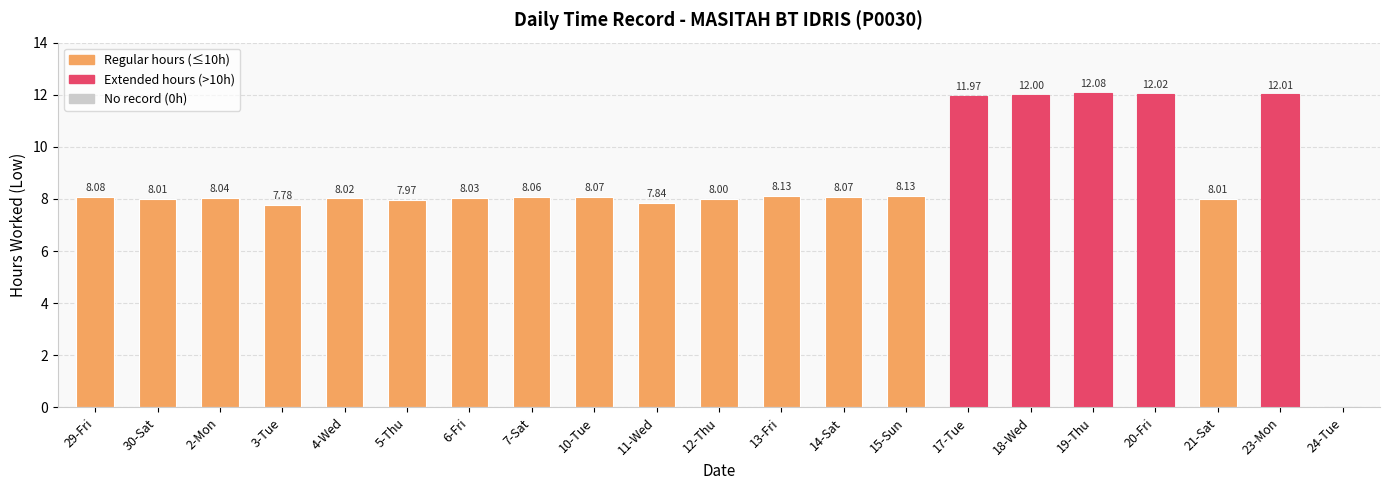

What is the sum of the values at 17-Tue and 29-Fri?

20.1